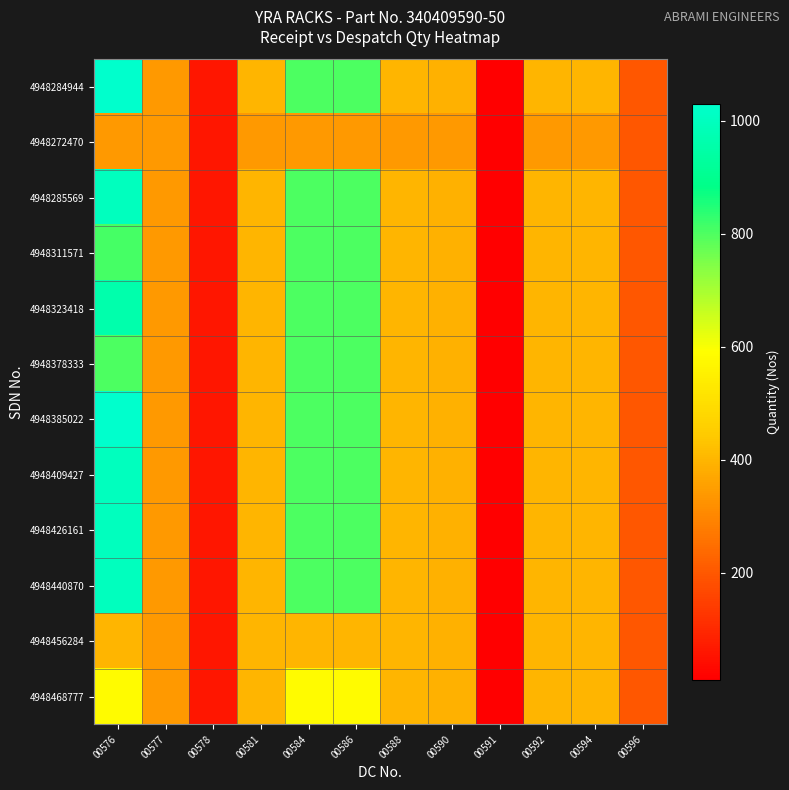

List the series in order of their peak value, lowest first.

4948272470, 4948456284, 4948468777, 4948378333, 4948311571, 4948323418, 4948285569, 4948409427, 4948426161, 4948440870, 4948284944, 4948385022